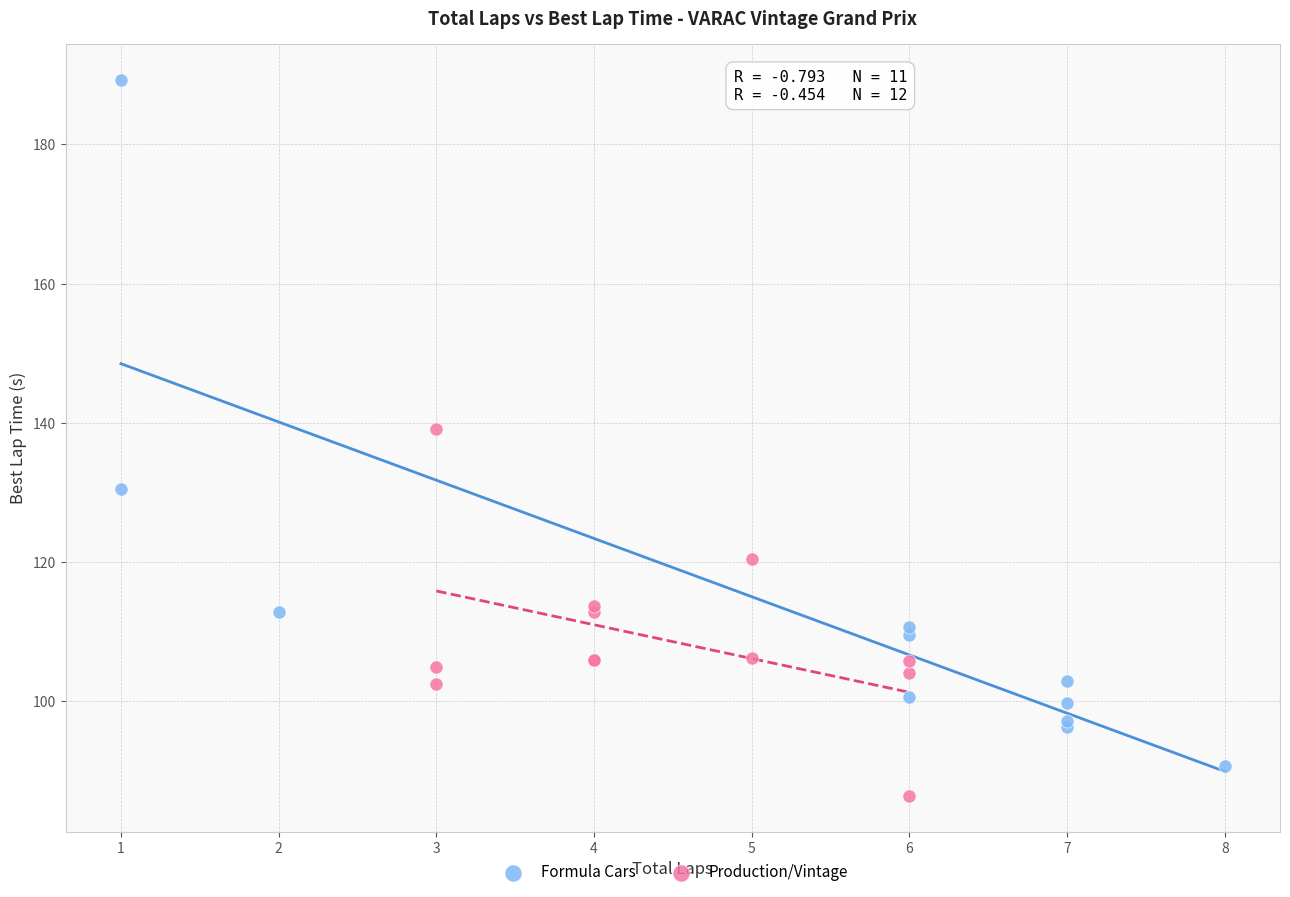

Which series reaches the maximum Y coordinate?

Formula Cars